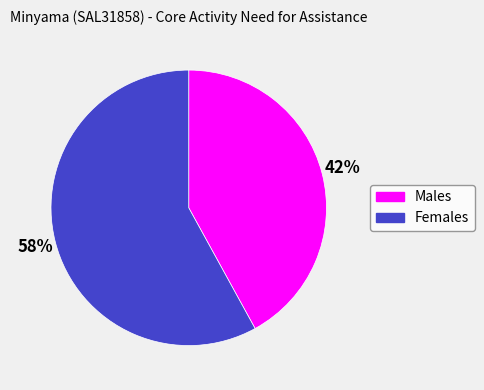

How many slices are in this pie chart?

2